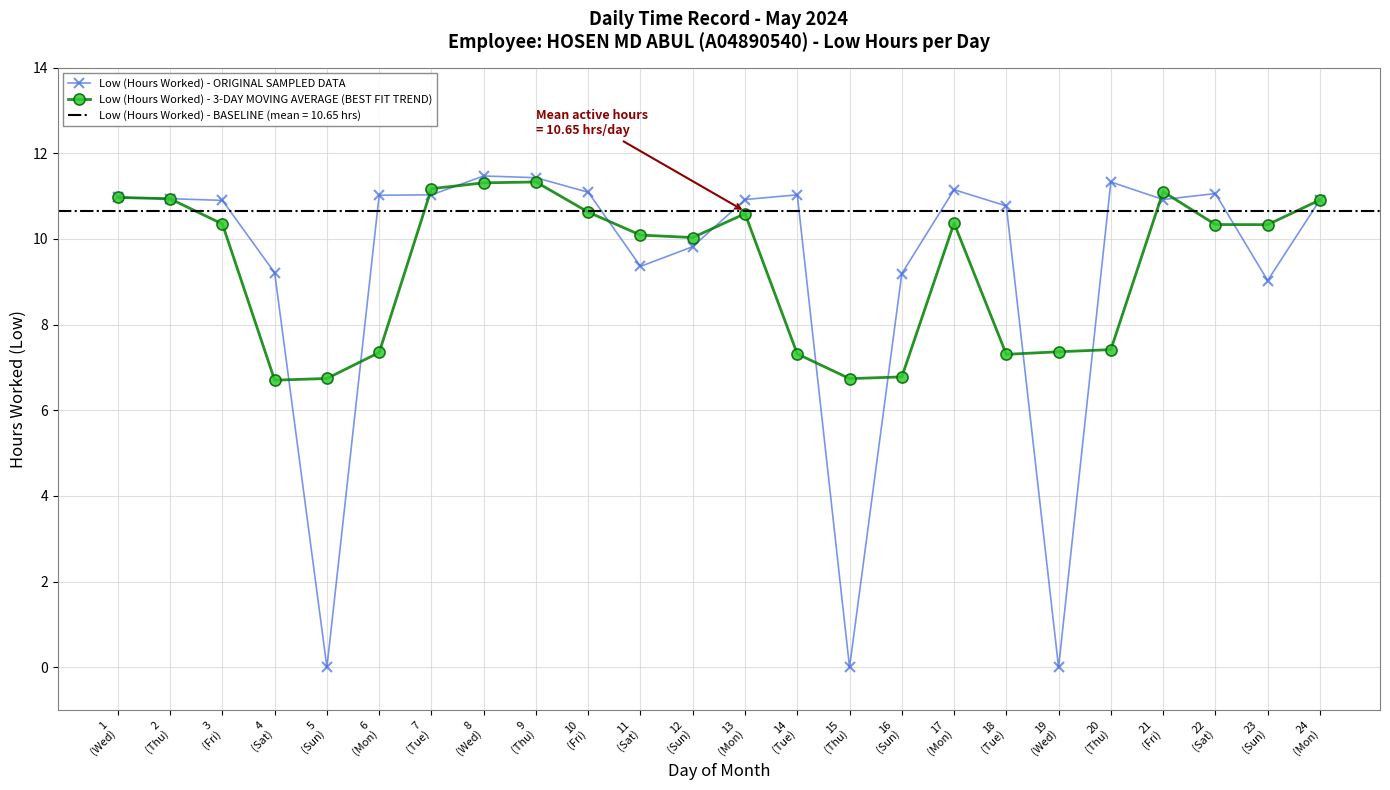

What is the label of the 22nd point from the left?

22
(Sat)